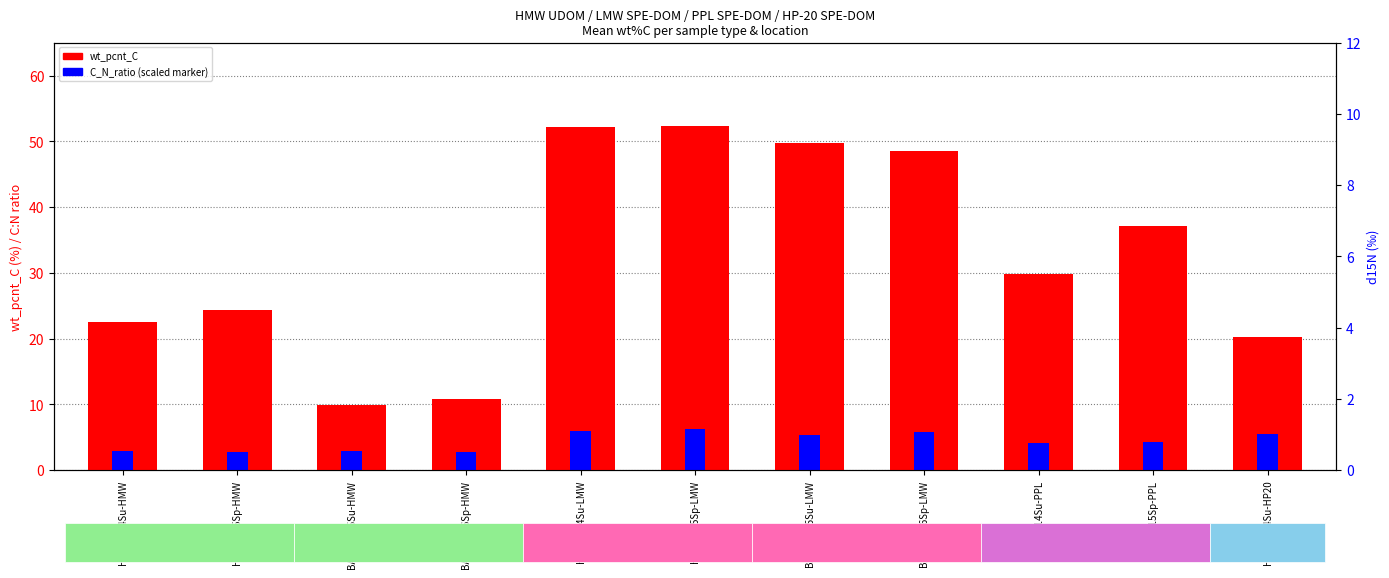

How many values in the wt_pcnt_C series exceed 29?

6